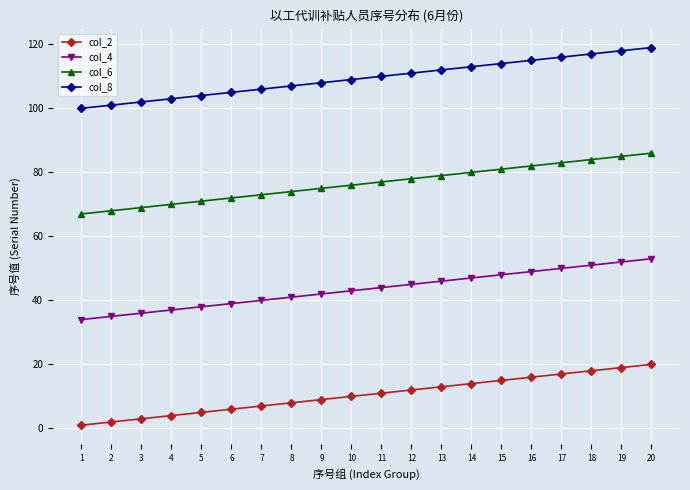

Does the chart display data point markers on the line(s)?

Yes